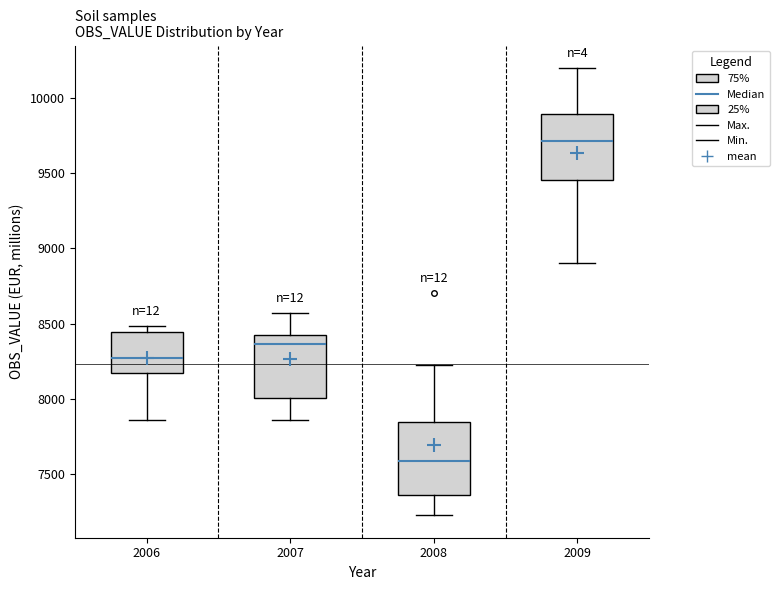

Reading left to right, transcribe this box plot: for each box, give where its median line is, the range the box spans, and where its two whiskers end, as read against the y-axis. The values are not printed on the chart, so give them approximately, as read against the axis.

2006: median 8250, box 8150 to 8450, whiskers 7850 to 8500
2007: median 8350, box 8000 to 8400, whiskers 7850 to 8550
2008: median 7600, box 7350 to 7850, whiskers 7250 to 8200
2009: median 9700, box 9450 to 9900, whiskers 8900 to 10200